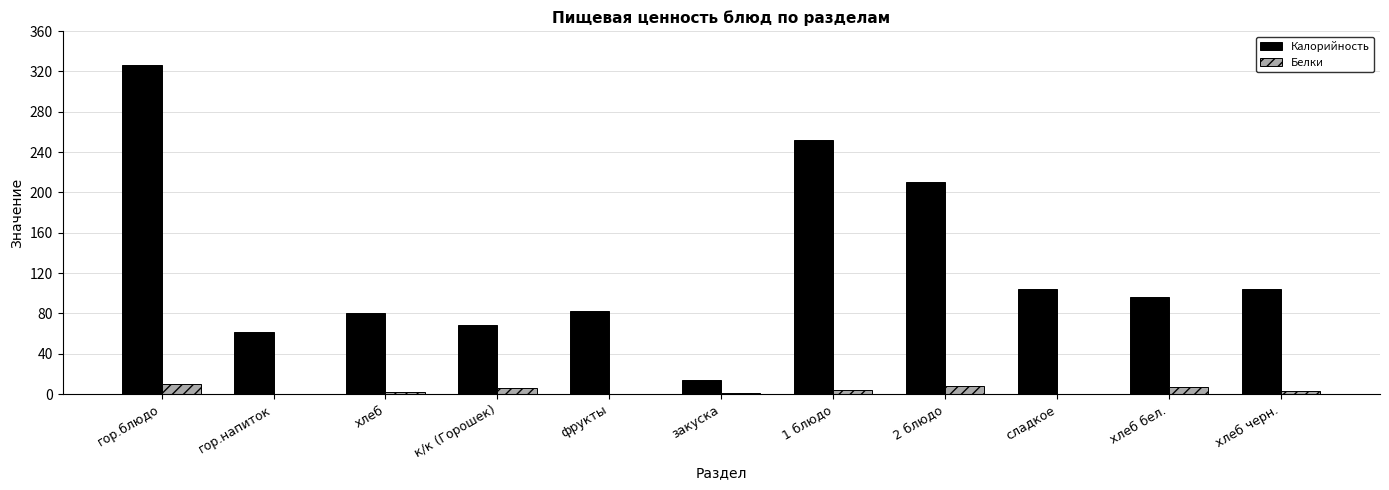

Count the number of categories in the chart.

11